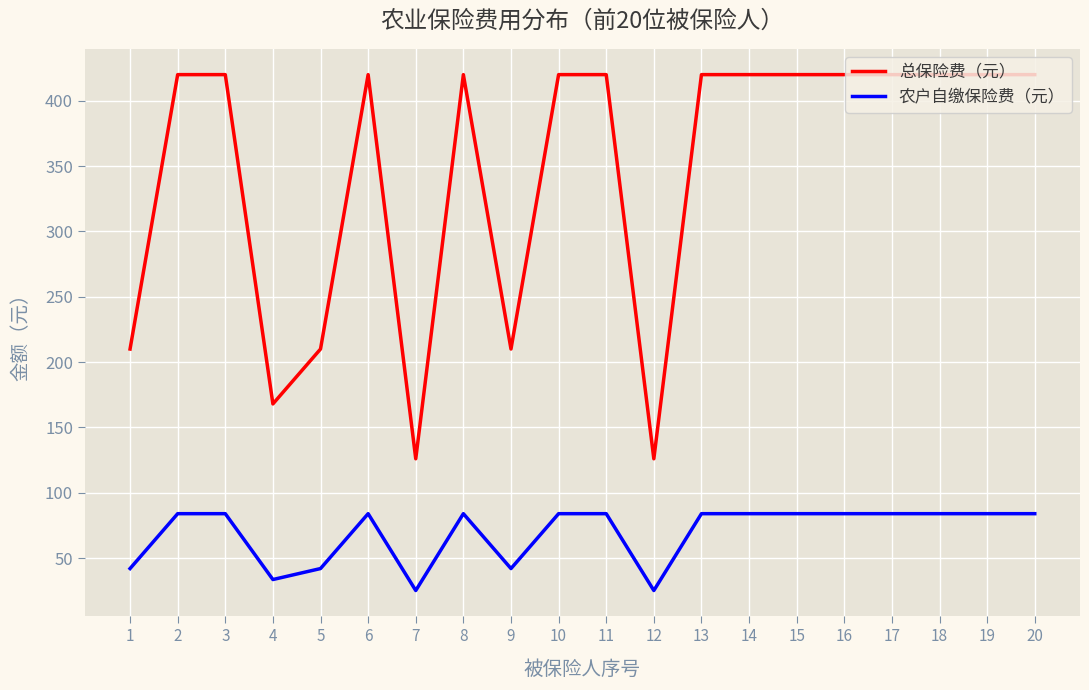

Read the 农户自缴保险费（元） value at 18.

84.0